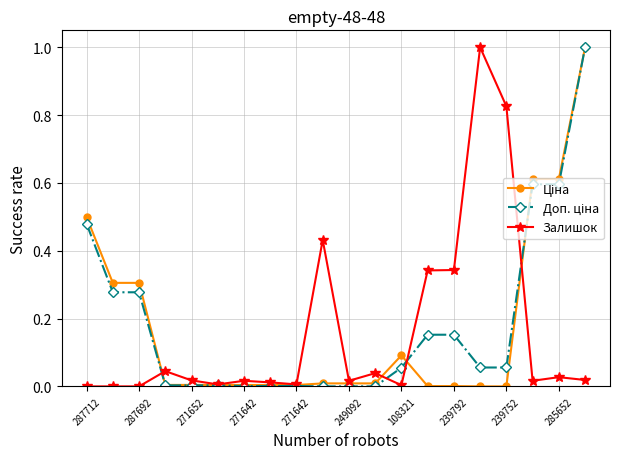

Is this an area chart (filled region under the line)?

No